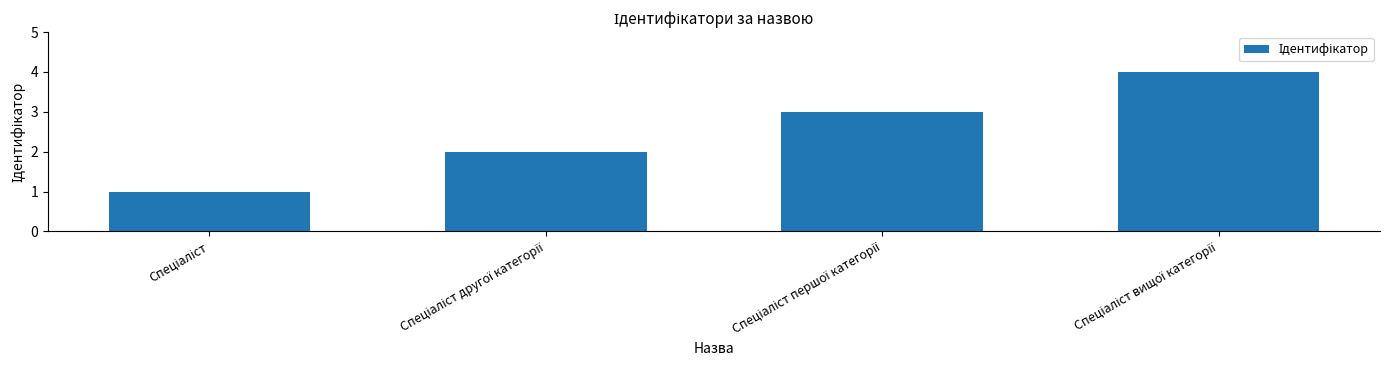

How many categories are shown in the chart?

4